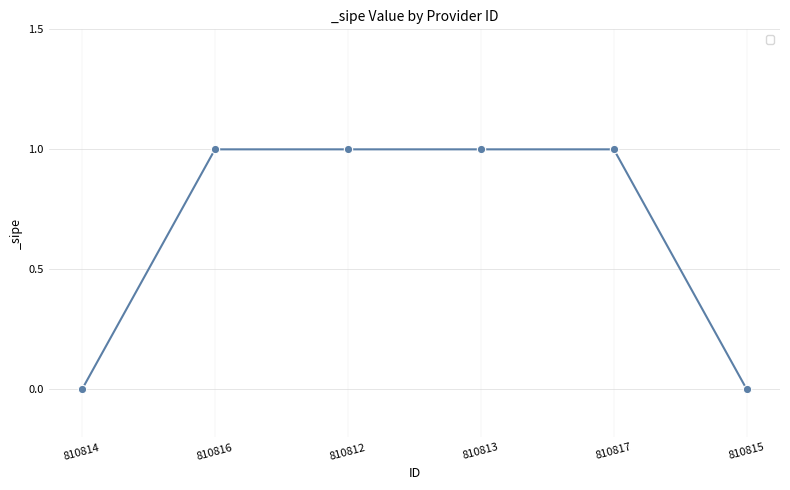

What is the change in value from 810814 to 810812?

+1